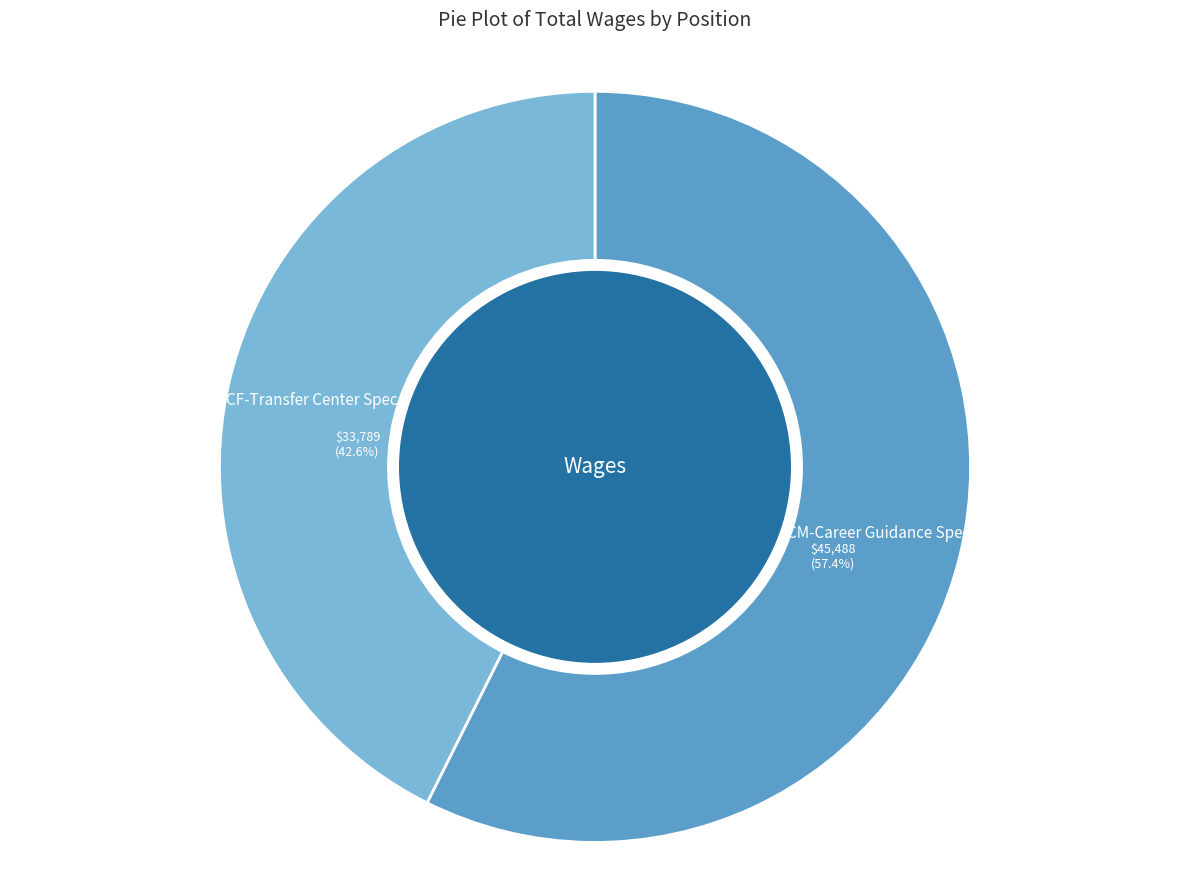

Count the number of slices in the pie.

2